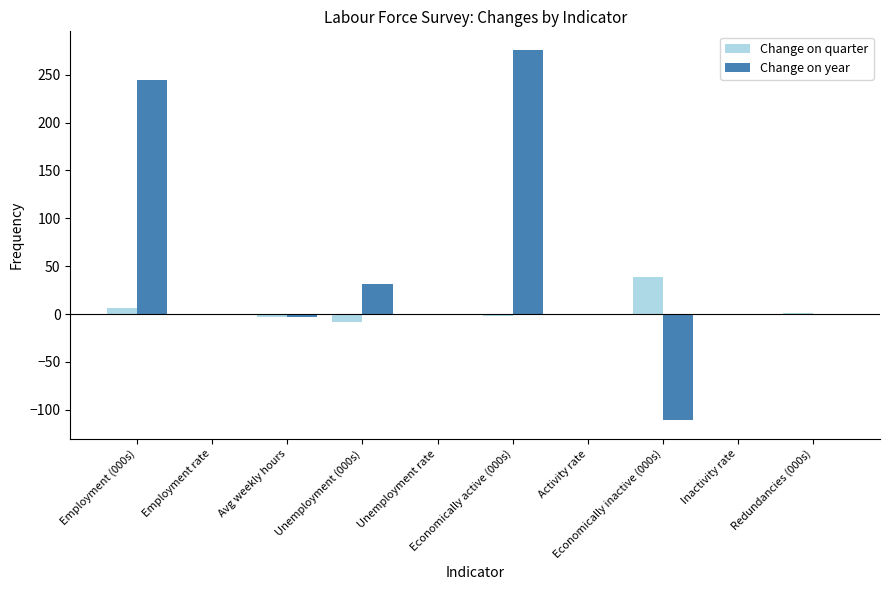

What is the sum of all Change on quarter values?

33.1